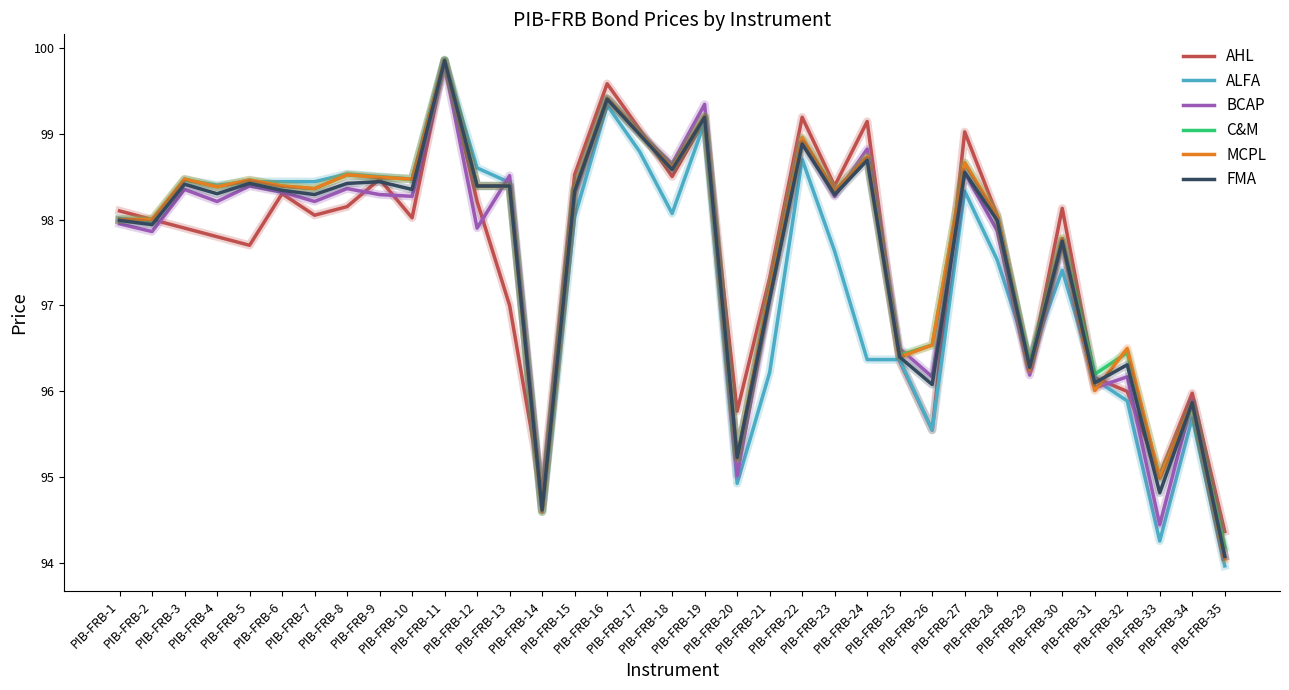

What is the minimum value shown in the chart?

94.0